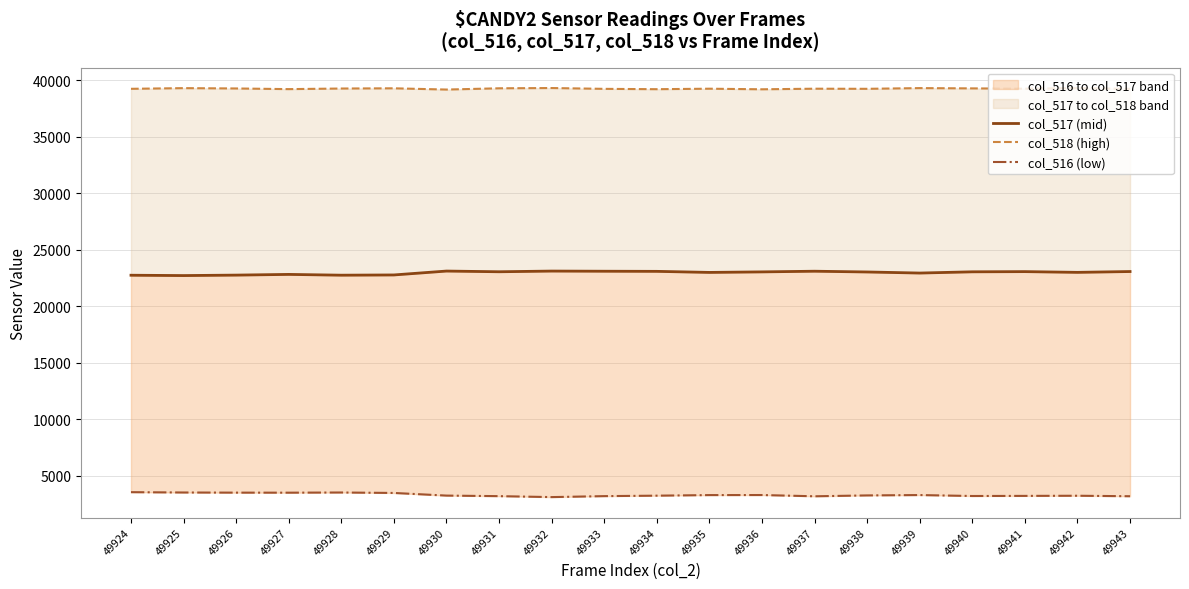

At which category does the chart reach its minimum across all series?

49932